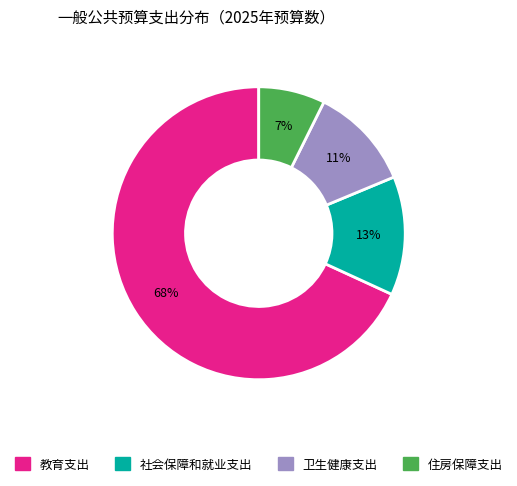

Is 教育支出 the majority of the pie?

Yes